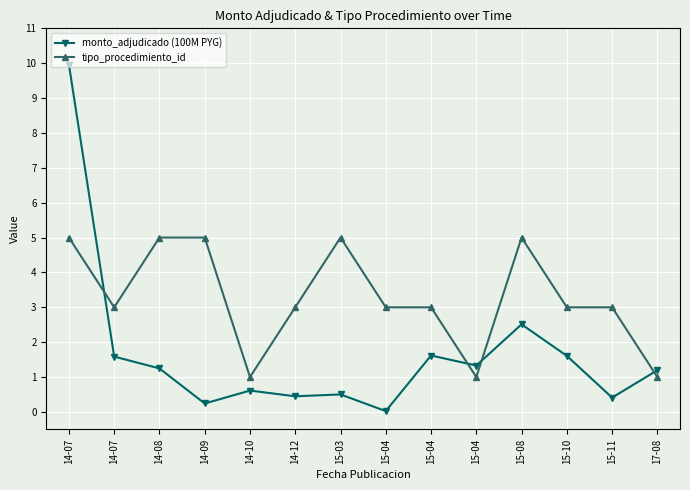

What is the approximate value of monto_adjudicado (100M PYG) at 15-03?

0.5